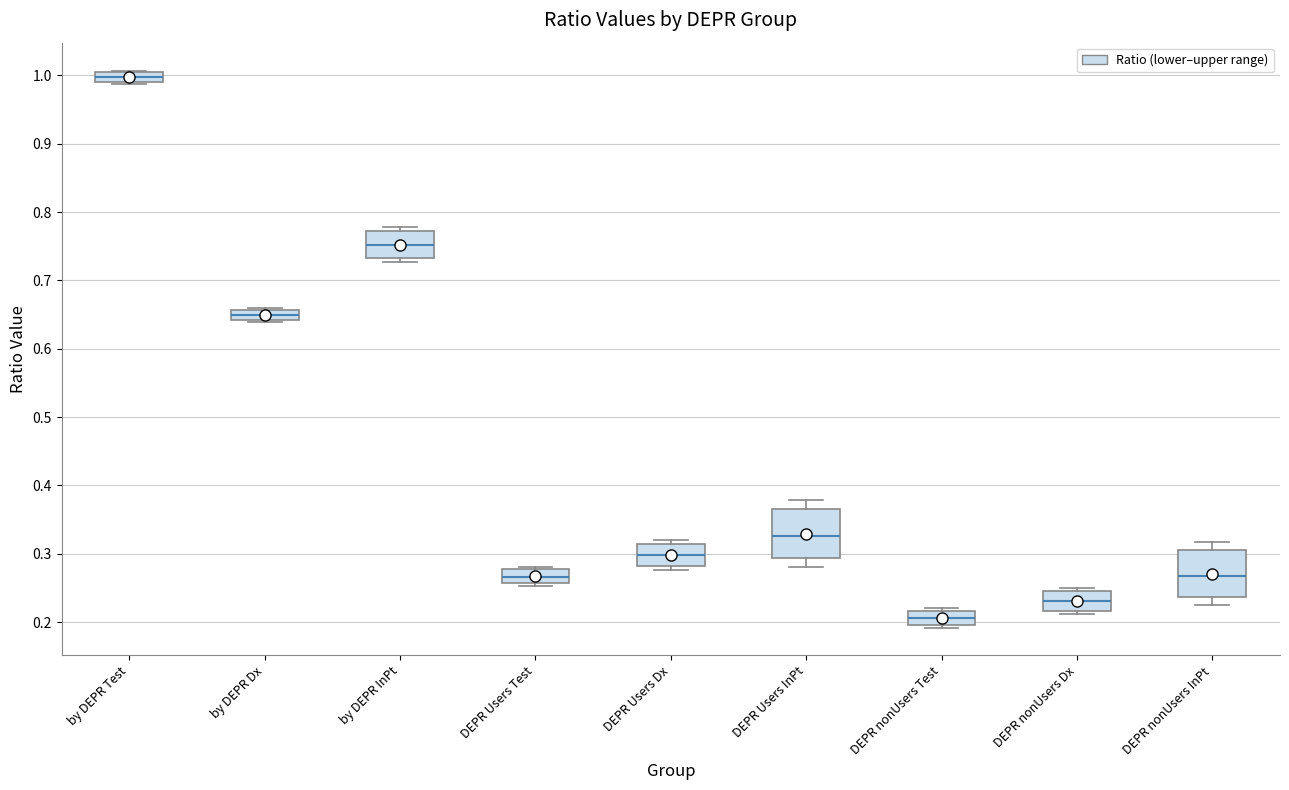

Which box has the highest median line?

by DEPR Test